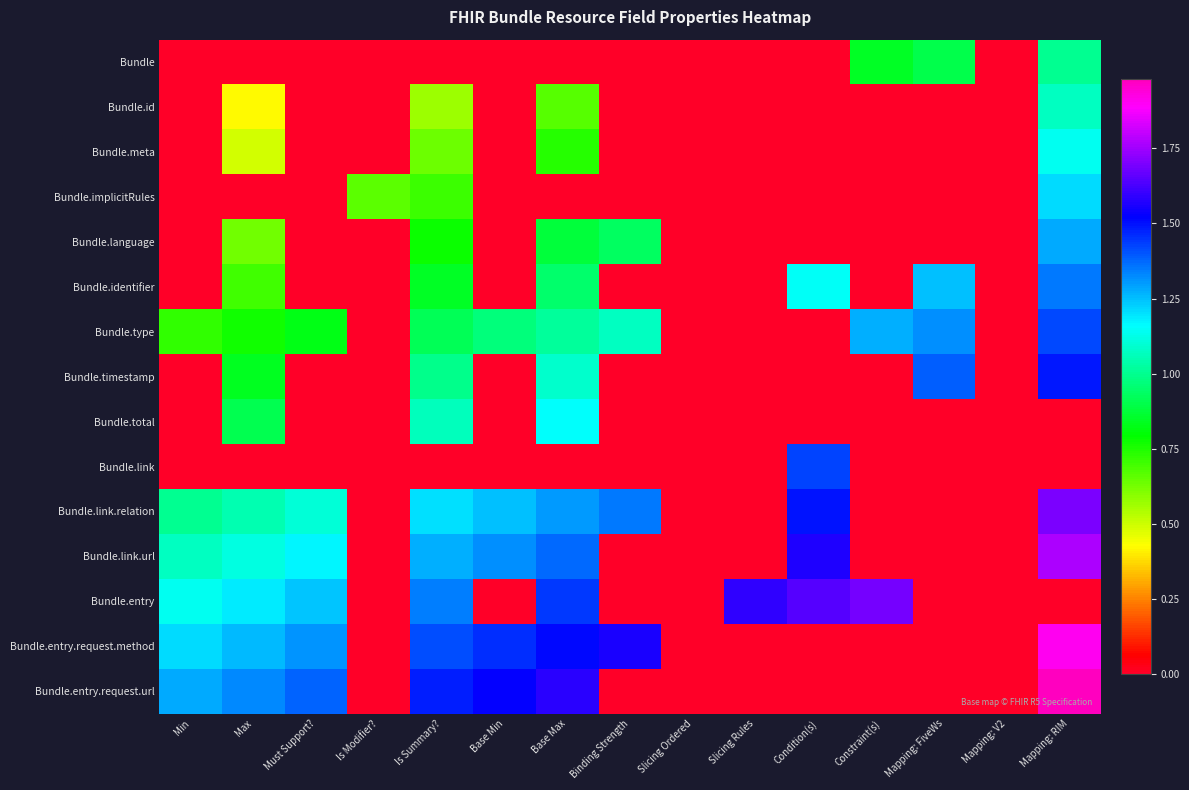

Which series has the largest total across all categories?

Bundle.entry.request.method